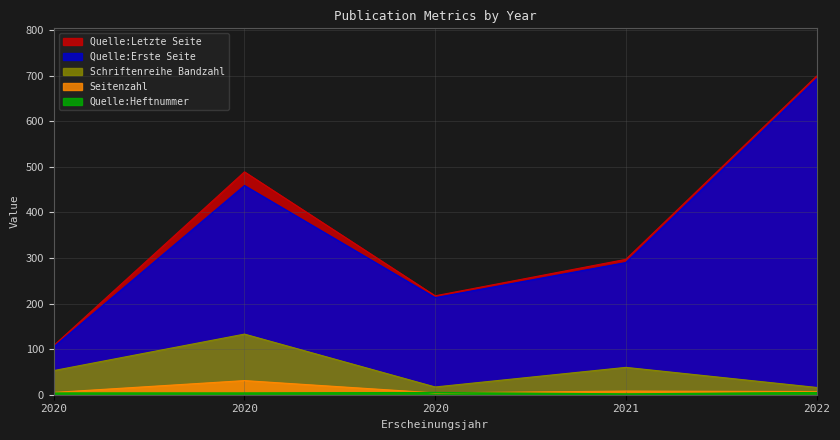

At which category is the sum across all series the highest?

2022